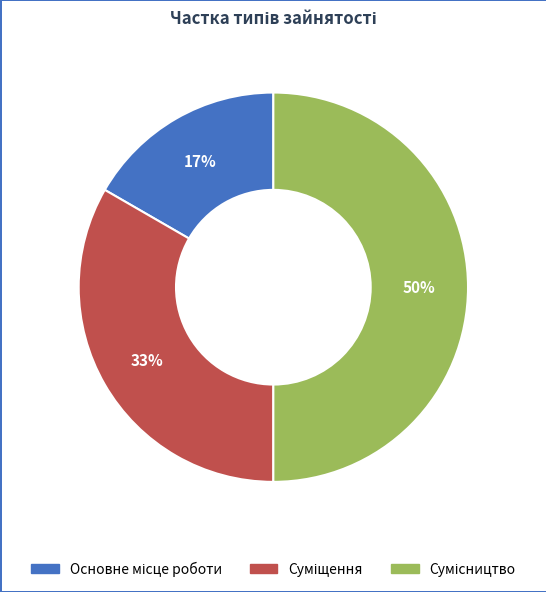

To the nearest percent, what is the difference between the largest and smallest slice percentages?

33%